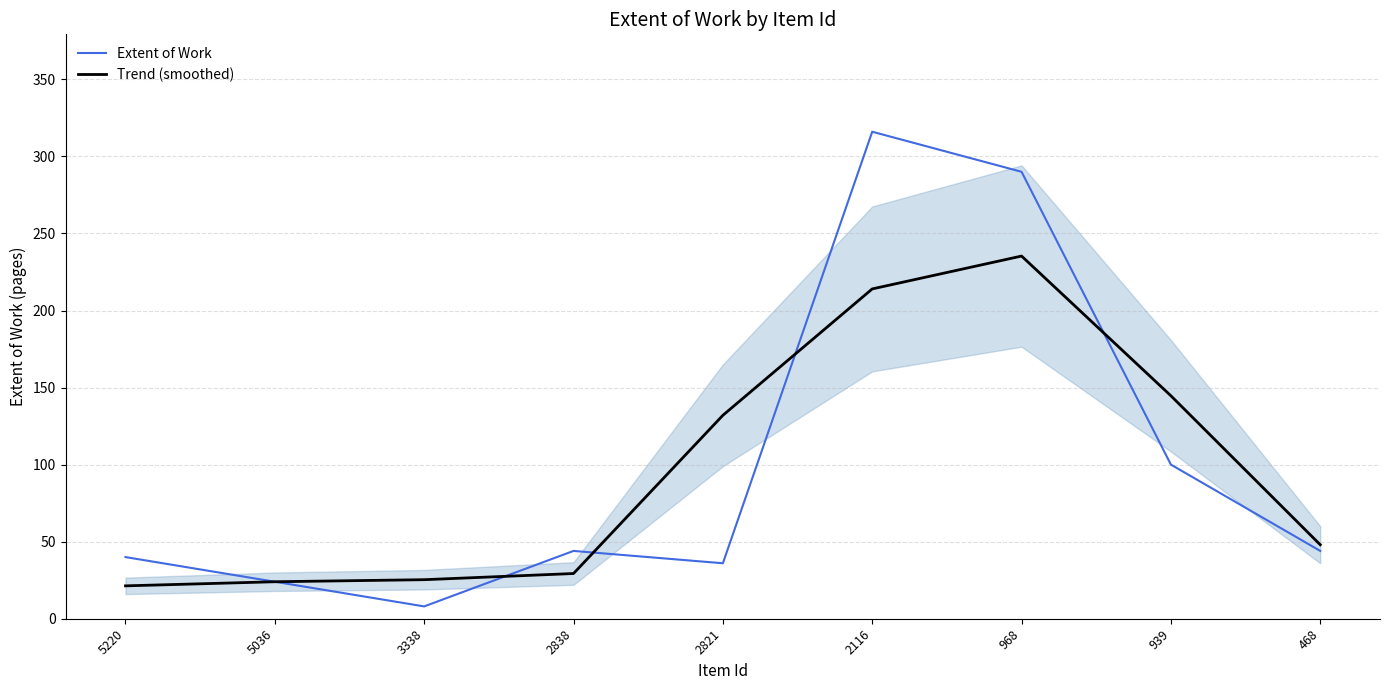

Count the number of categories in the chart.

9